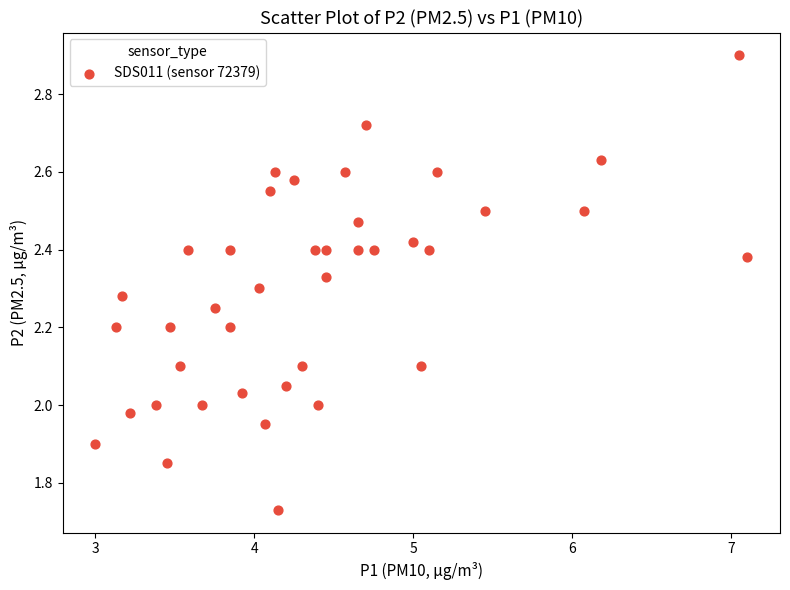

What is the range of Y values (max minus min)?

1.2